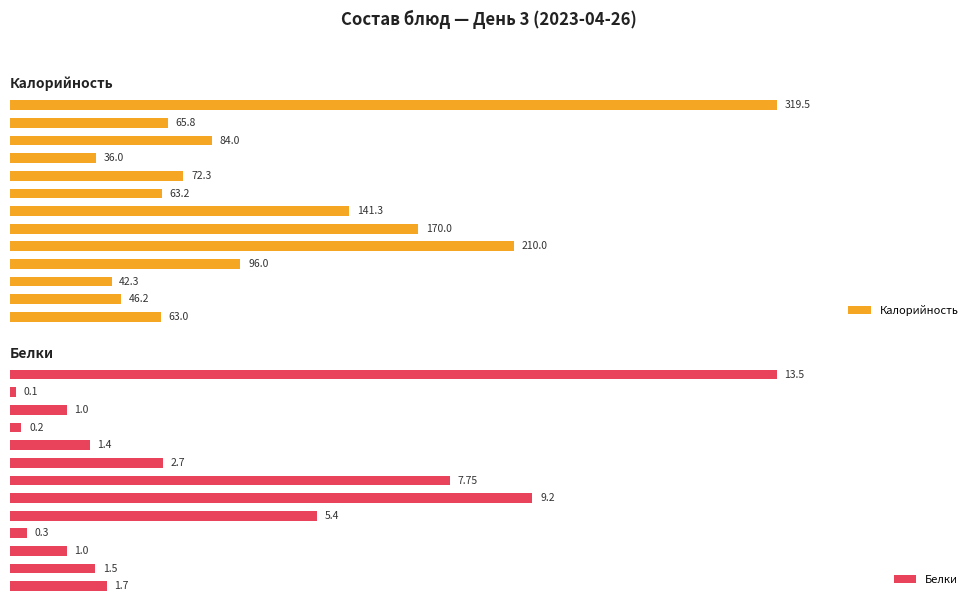

What is the sum of the Белки values at 9 and 3?

0.5